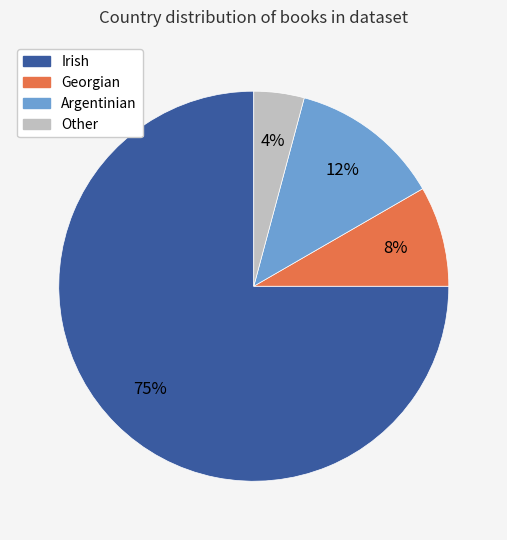

Between Other and Irish, which is larger?

Irish